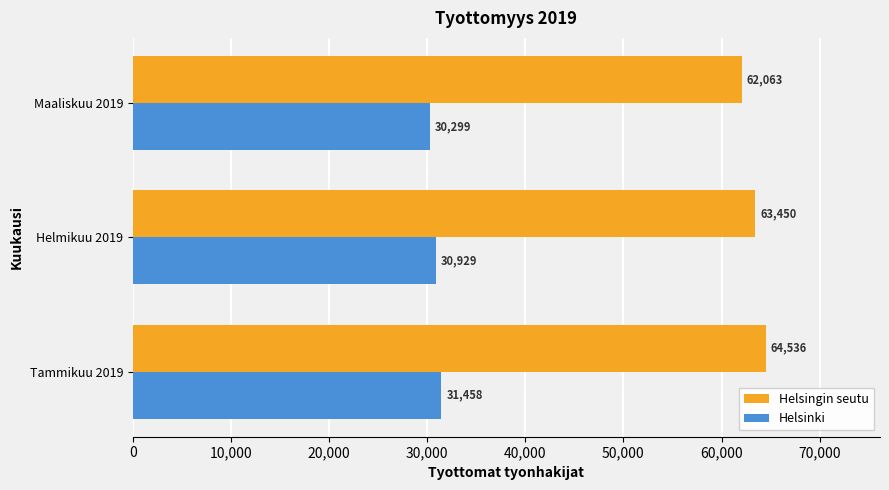

What are all the series names shown in the legend?

Helsingin seutu, Helsinki